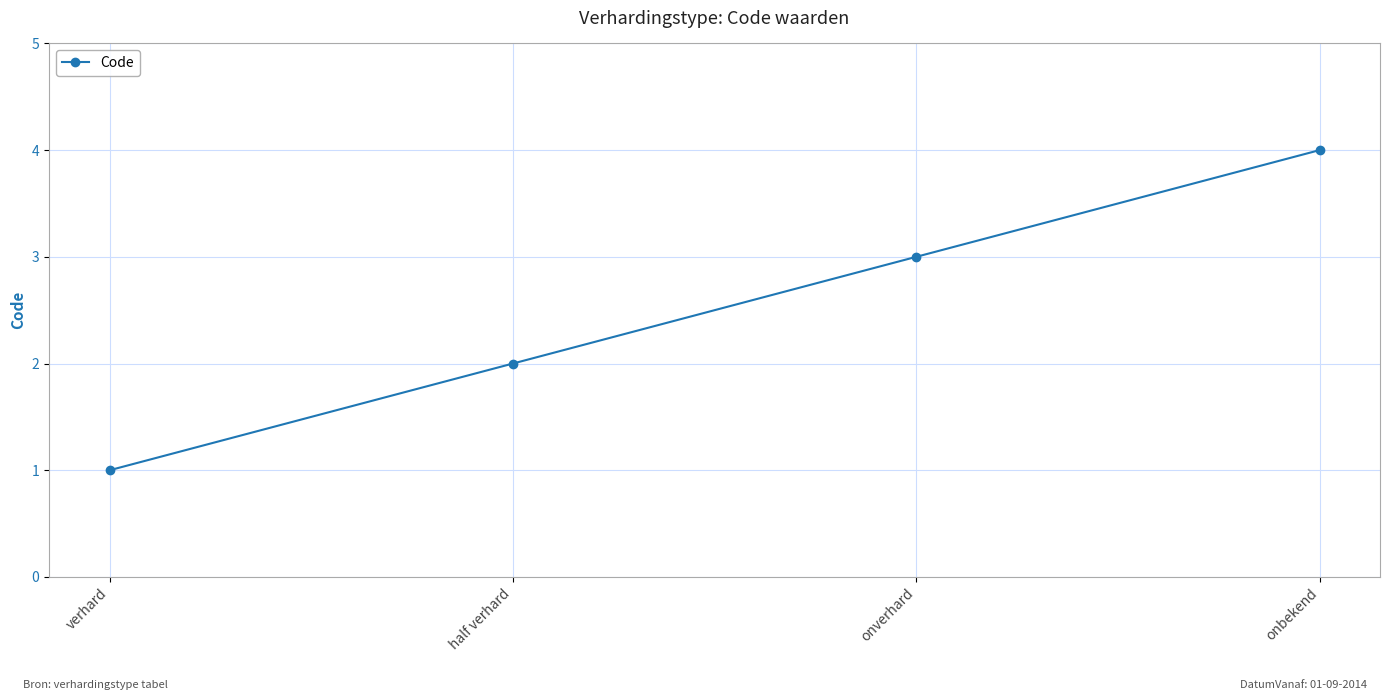

What is the change in value from half verhard to onverhard?

+1